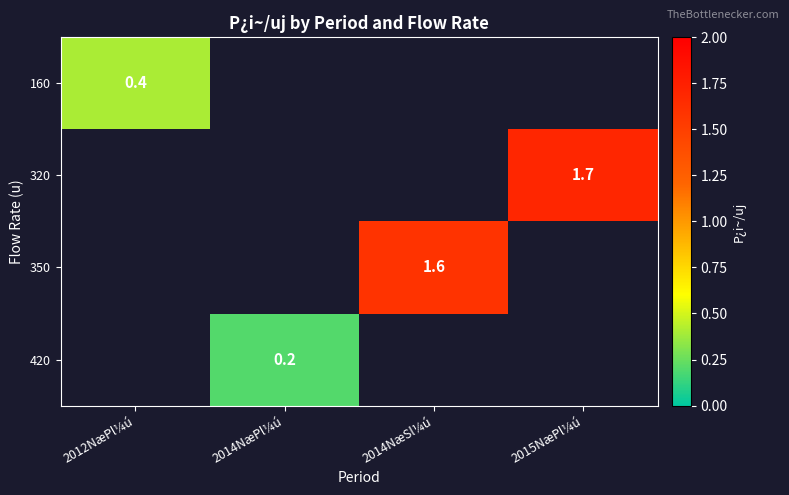

What is the minimum value for 160?

0.4